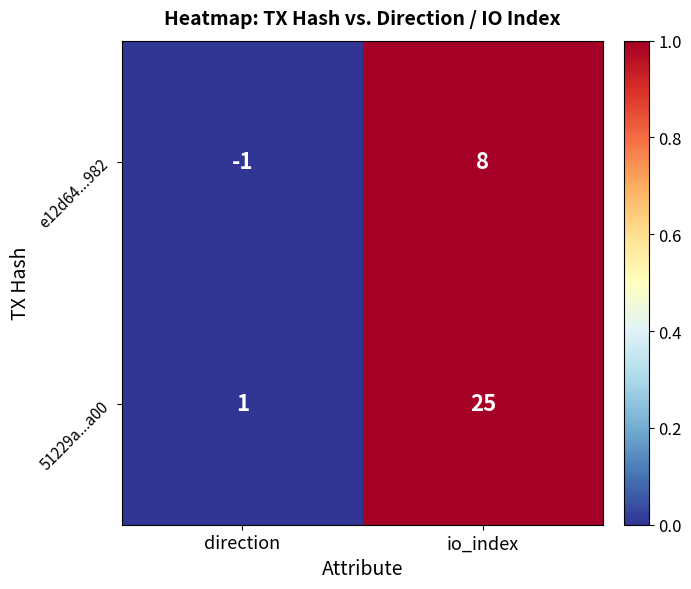

What is the average value of the e12d64...982 series?

4